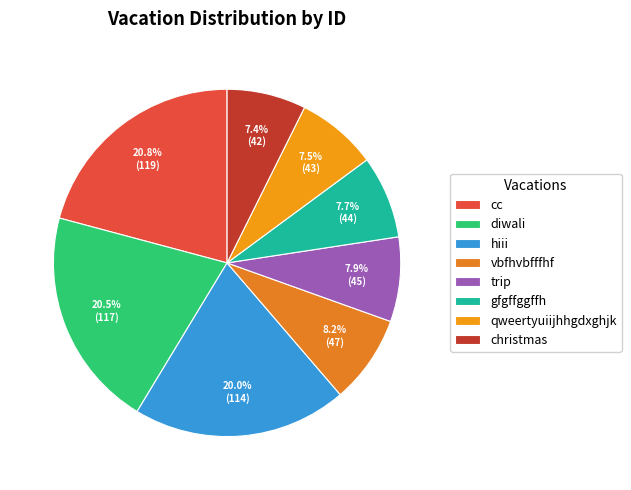

Count the number of slices in the pie.

8